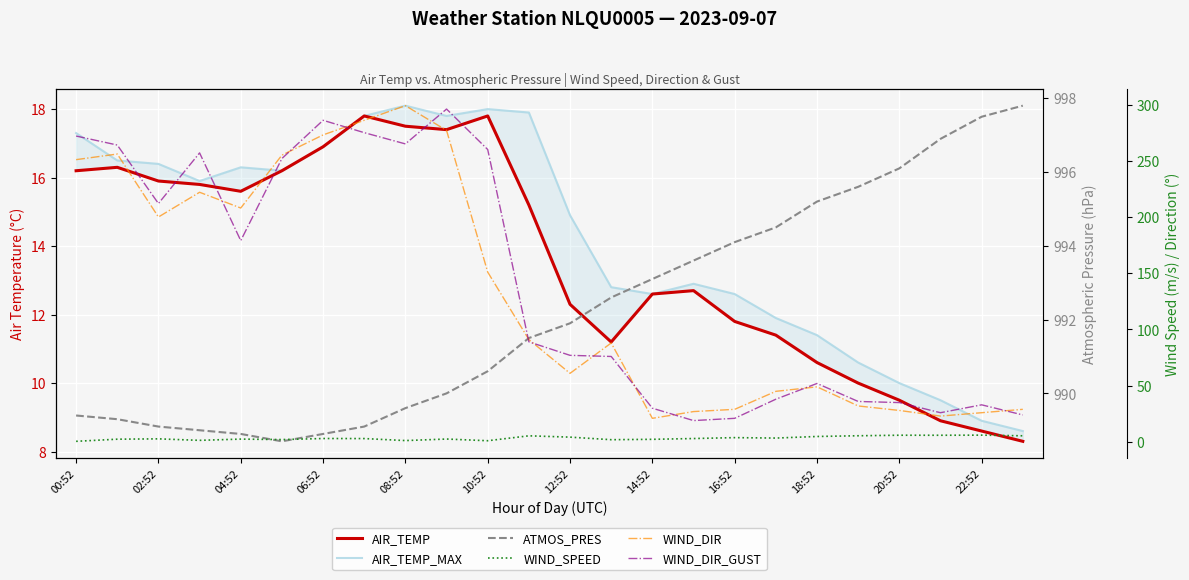

Which series changed the most between 06:52 and 20:52?

WIND_DIR